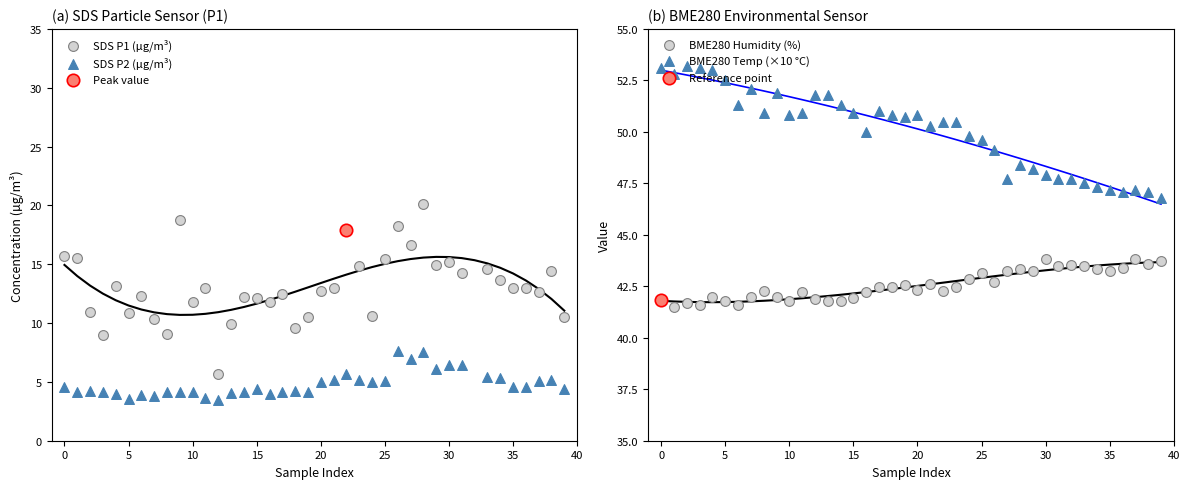

What is the total value across all series at 29?

112.5